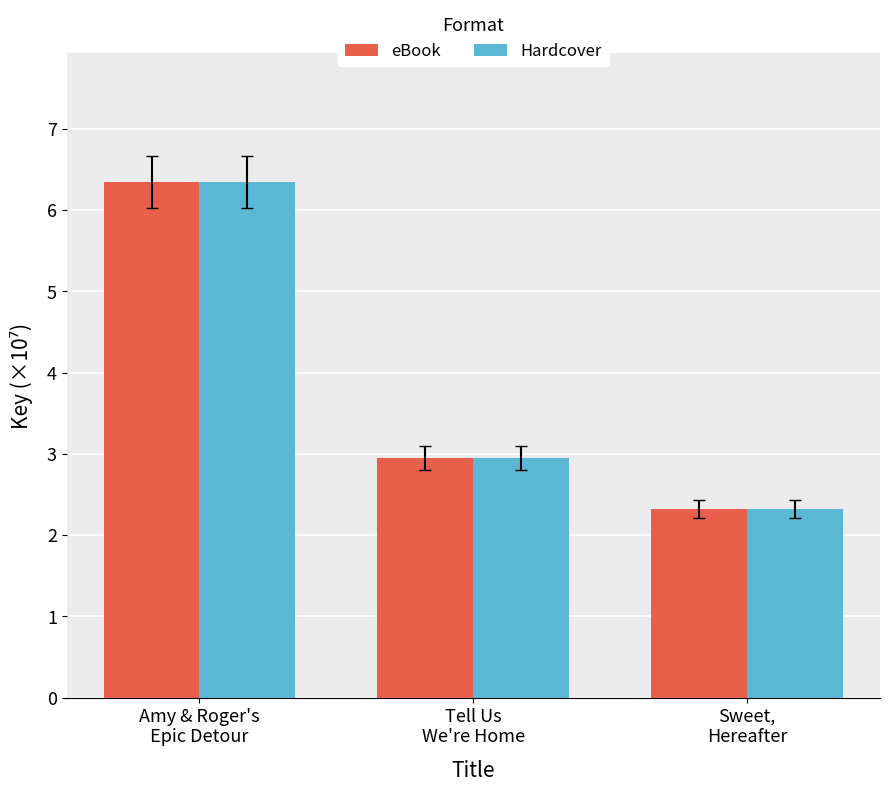

What is the approximate value of Hardcover at Sweet,
Hereafter?

2.3